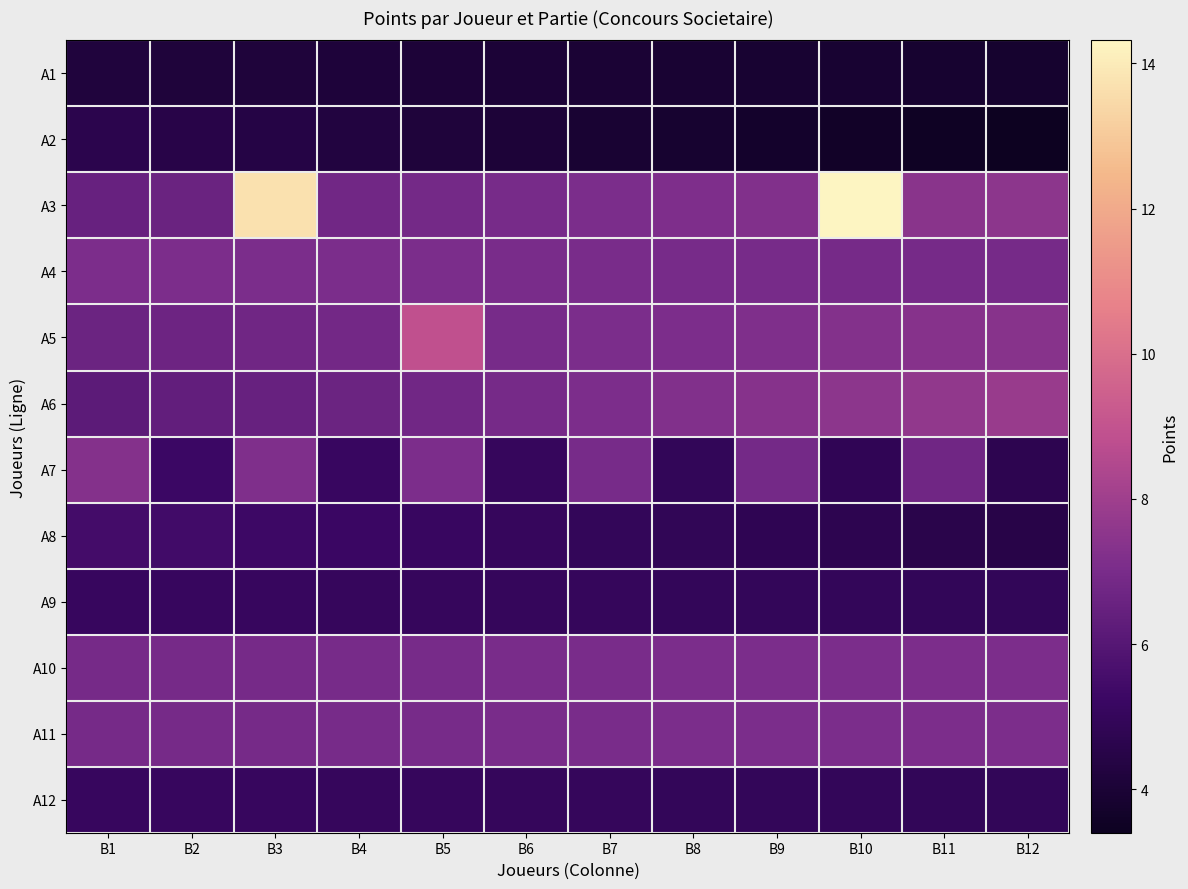

At B4, list the series in order from largest to smallest.

A4, A10, A11, A5, A3, A6, A8, A7, A9, A12, A2, A1